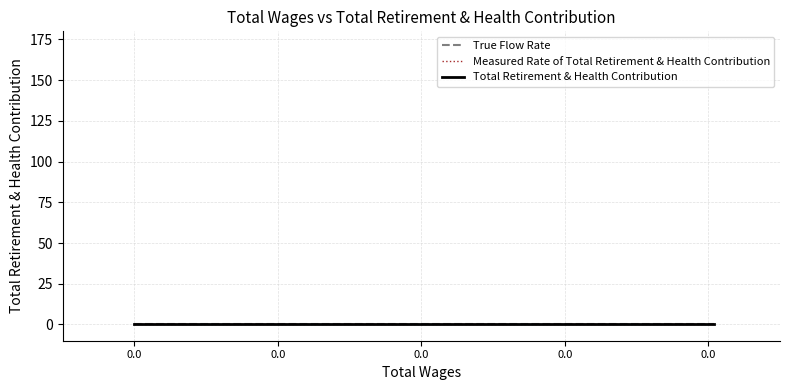

Rank the categories by Measured Rate of Total Retirement & Health Contribution value from lowest to highest.

0.0, 0.0, 0.0, 0.0, 0.0